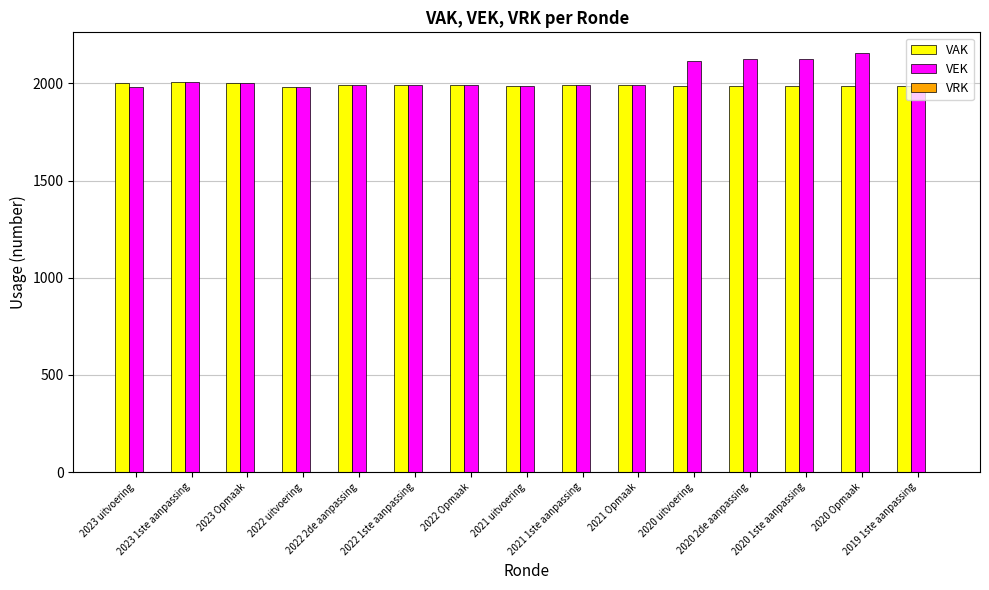

Which series has the widest spread of values?

VEK